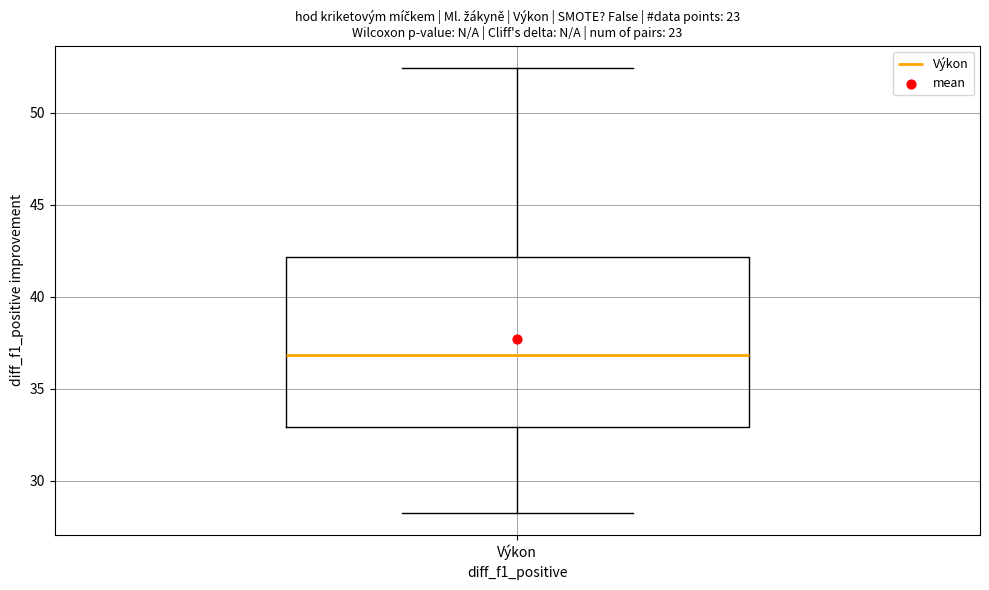

Read this box plot against the y-axis: the position of the median line, the range covered by the box, and the ends of both whiskers. The values are not printed on the chart, so give them approximately, as read against the axis.

median 37.0, box 33.0 to 42.0, whiskers 28.5 to 52.5